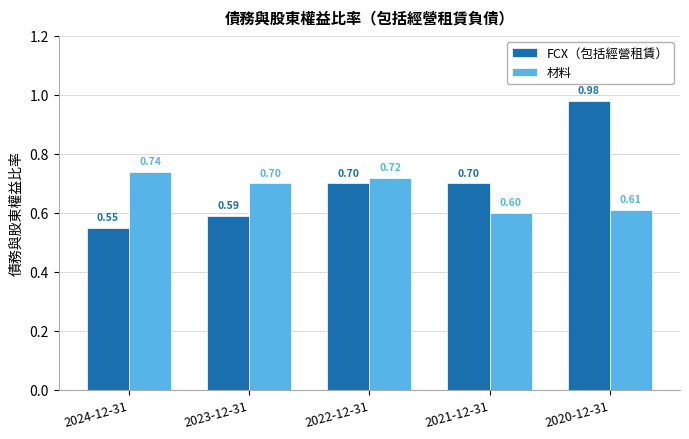

Is it true that 材料 equals 0.1 at 2021-12-31?

False